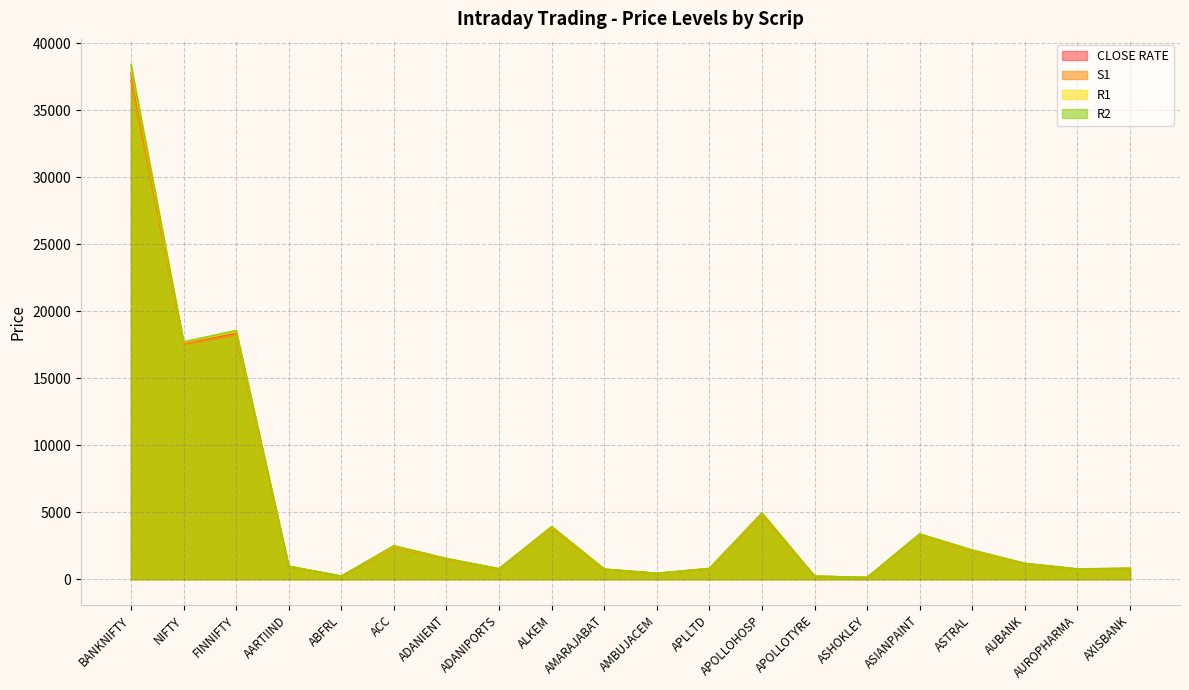

What is the difference between the highest and lowest values at APOLLOHOSP?

126.4